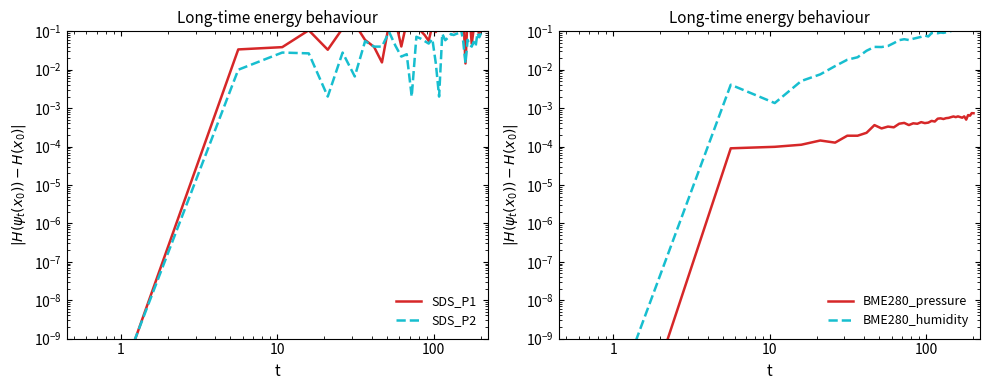

Is it true that BME280_pressure equals 0.0 at 27?

False